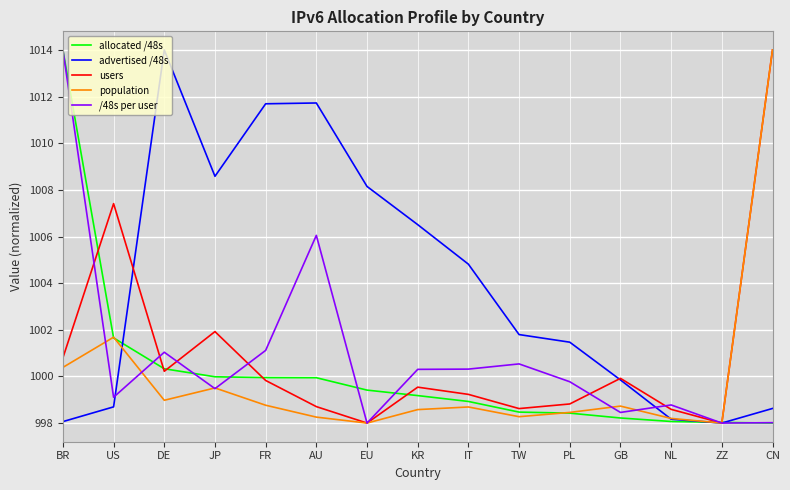

Where does the allocated /48s series first go above 999?

BR